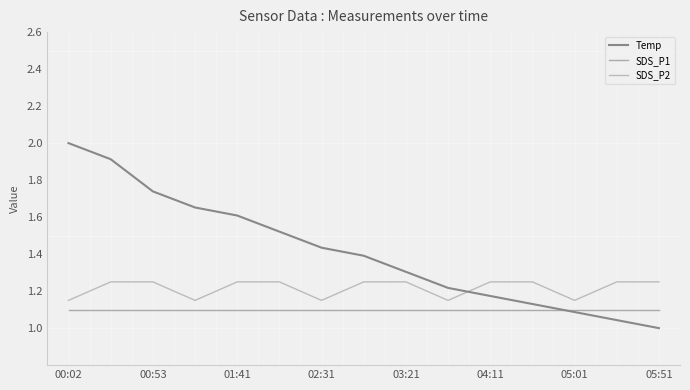

Is this an area chart (filled region under the line)?

No